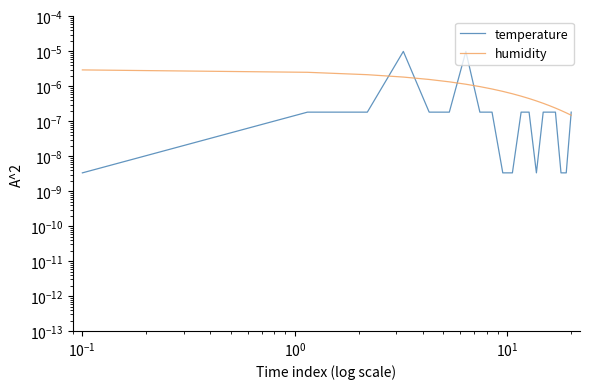

Count the number of data series in this chart.

2